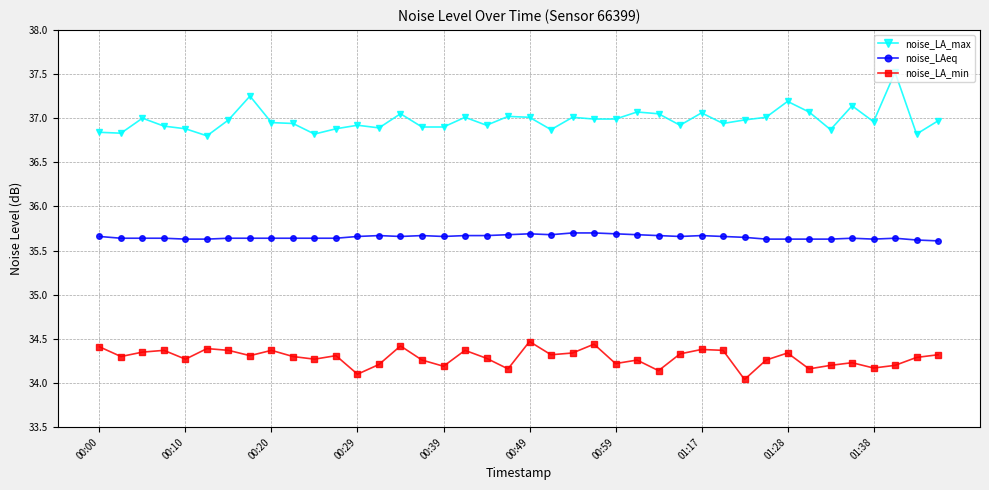

Does the chart display data point markers on the line(s)?

Yes